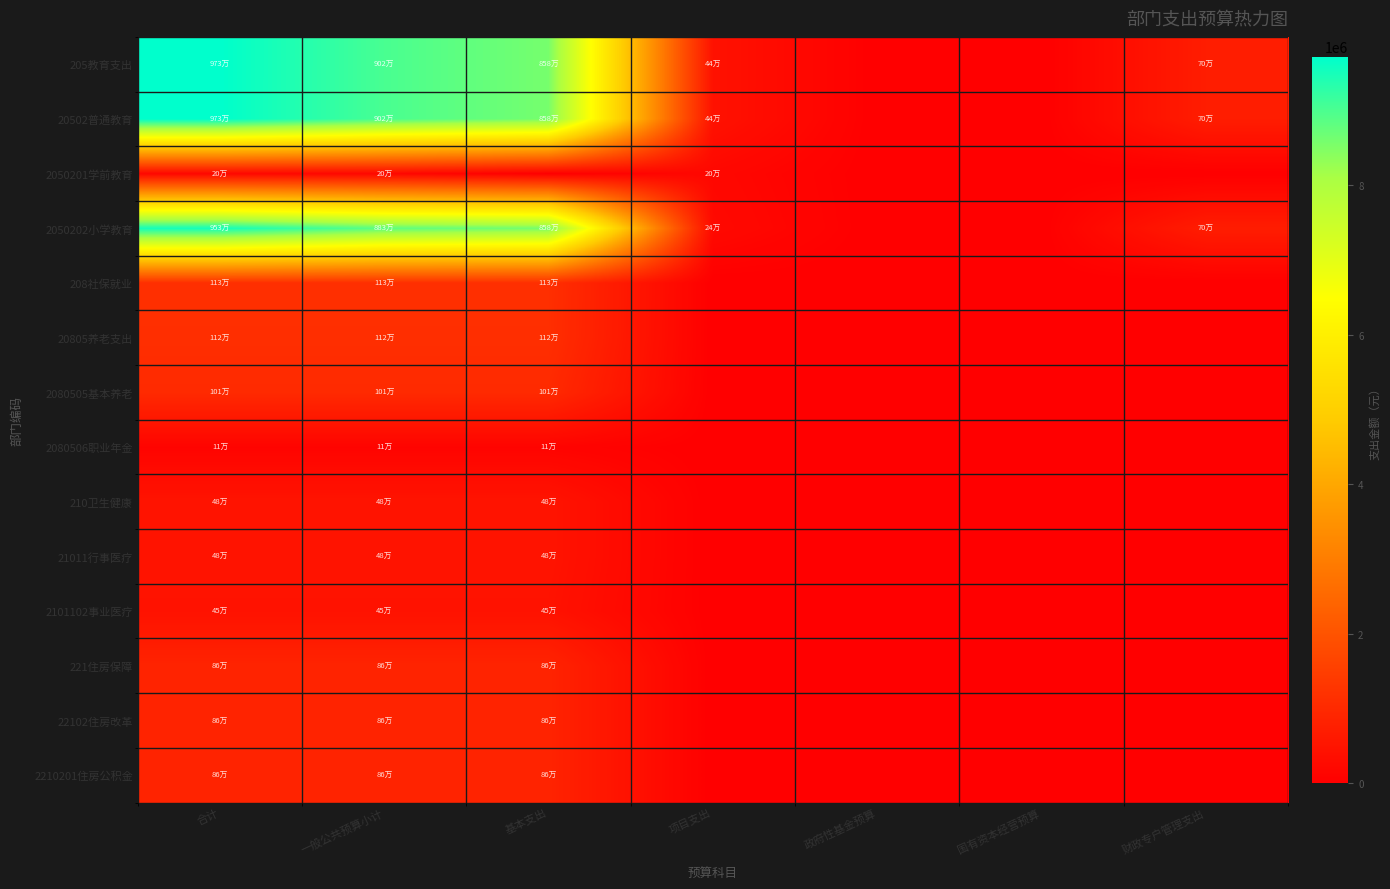

At which category does the chart reach its peak across all series?

合计